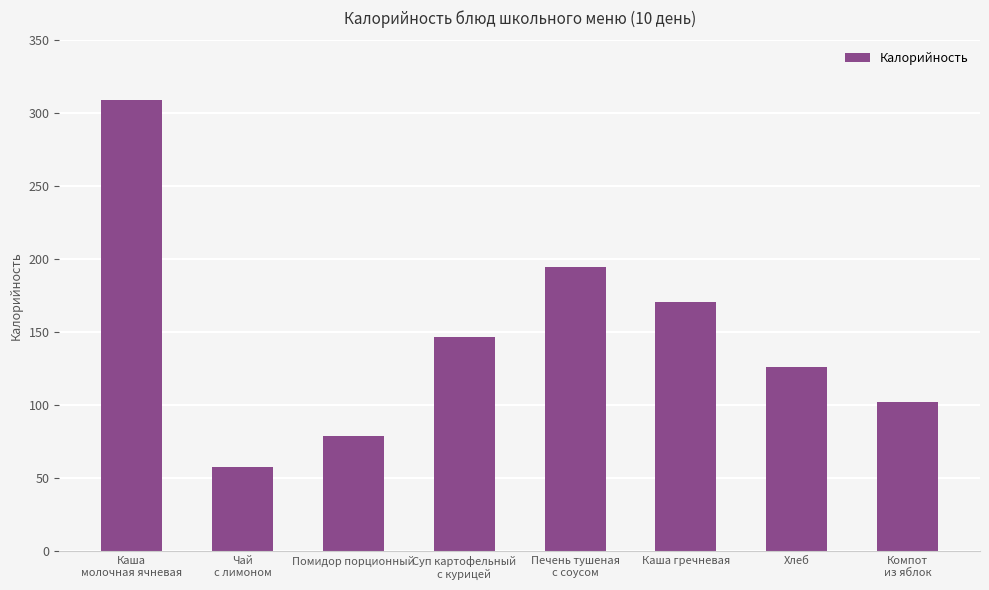

Approximately how many times larger is the value at Хлеб compared to Чай
с лимоном?

2.2